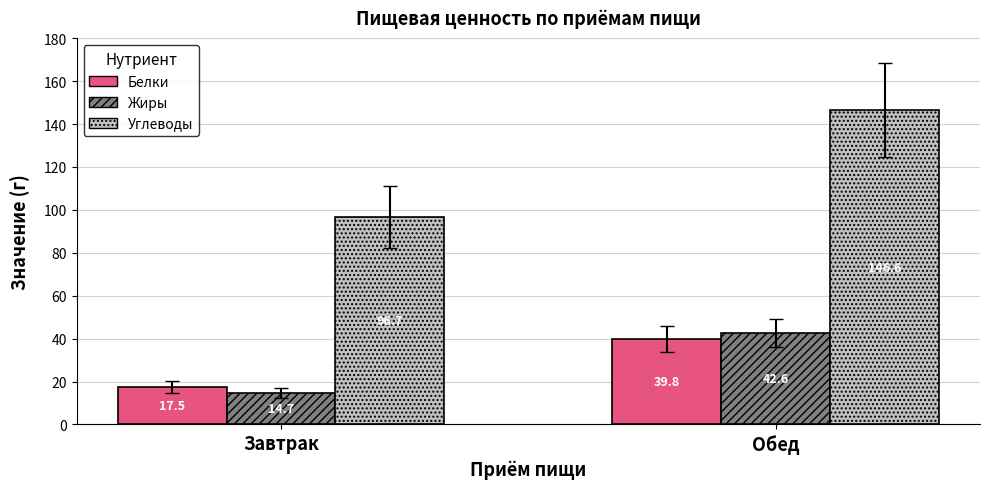

The value of Жиры at Обед is 42.6. True or false?

True